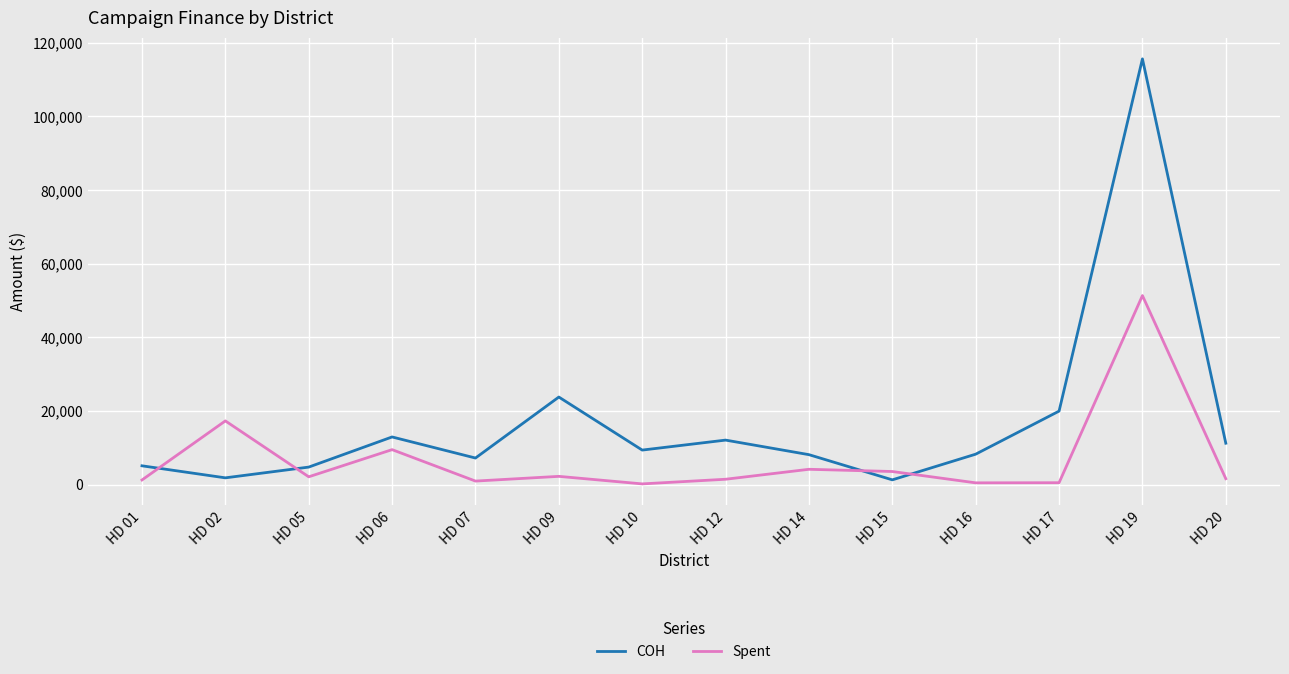

What is the maximum value for Spent?

51344